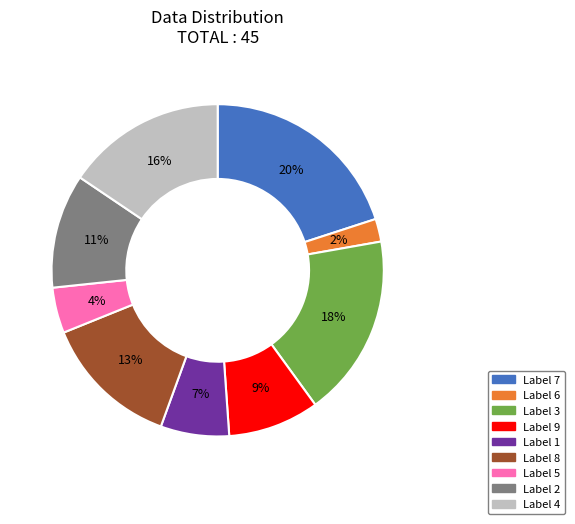

Is there a majority slice in this chart?

No